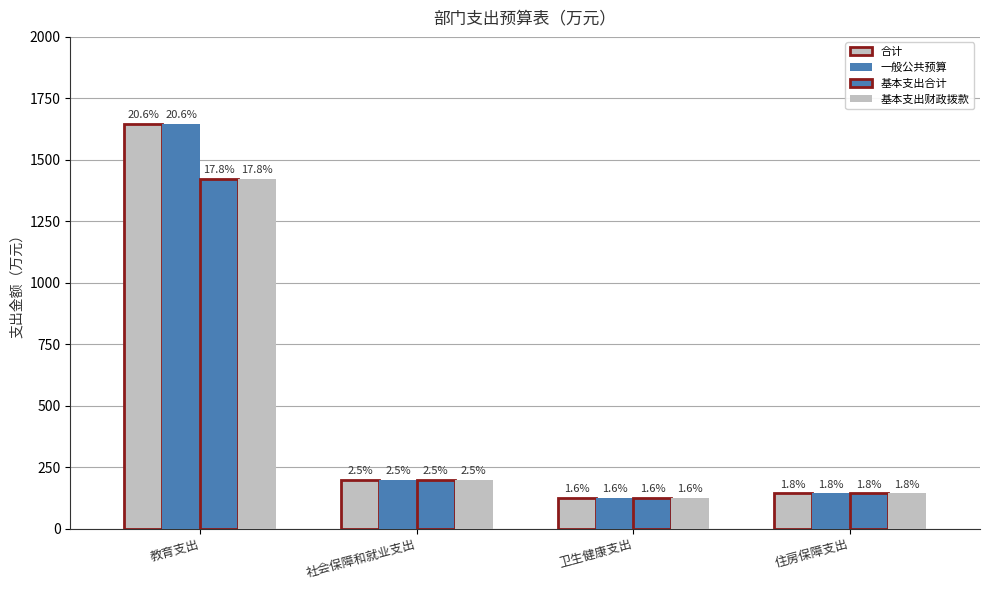

Reading left to right, what are all the values shown in this chart?

合计: 1646.6	197.0	125.0	142.8
一般公共预算: 1646.6	197.0	125.0	142.8
基本支出合计: 1423.3	197.0	125.0	142.8
基本支出财政拨款: 1423.3	197.0	125.0	142.8